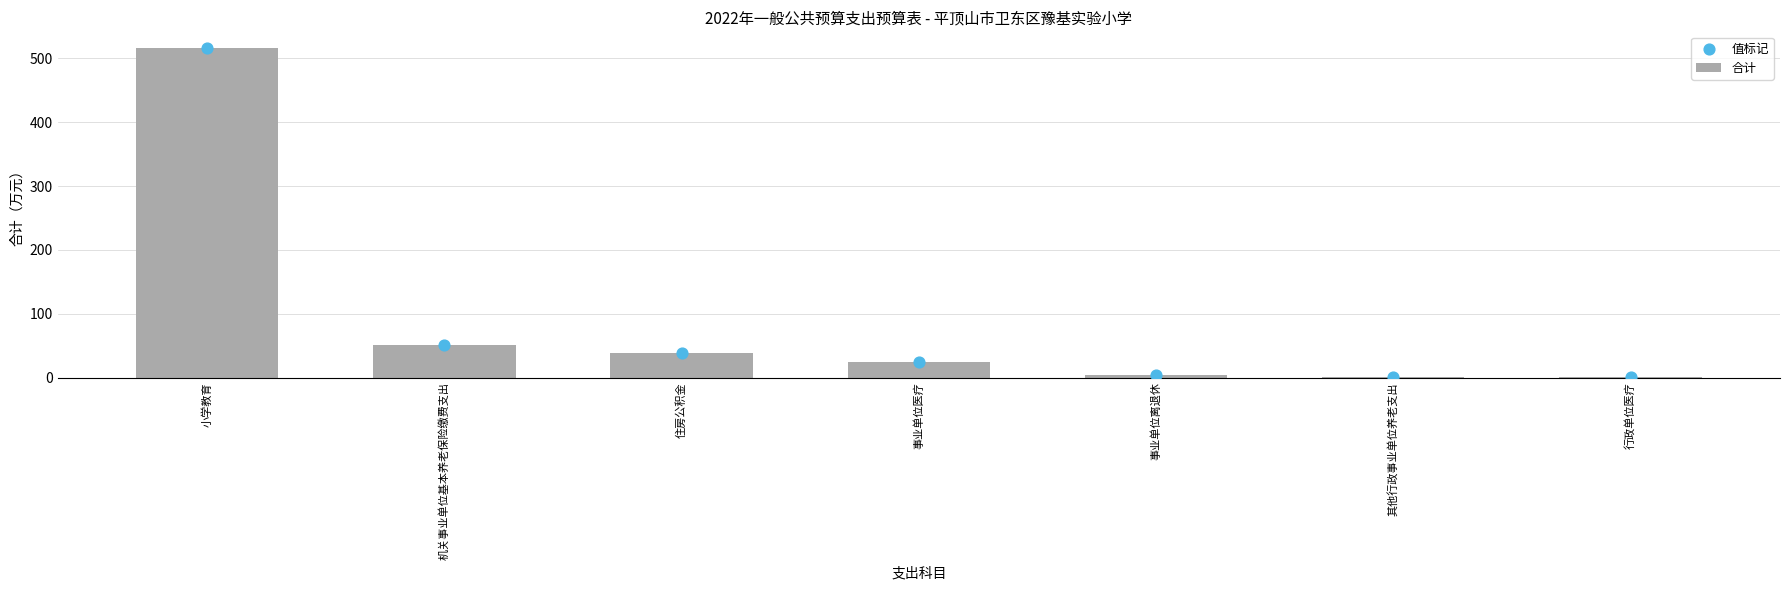

Which series has the largest Y range (max minus min)?

合计